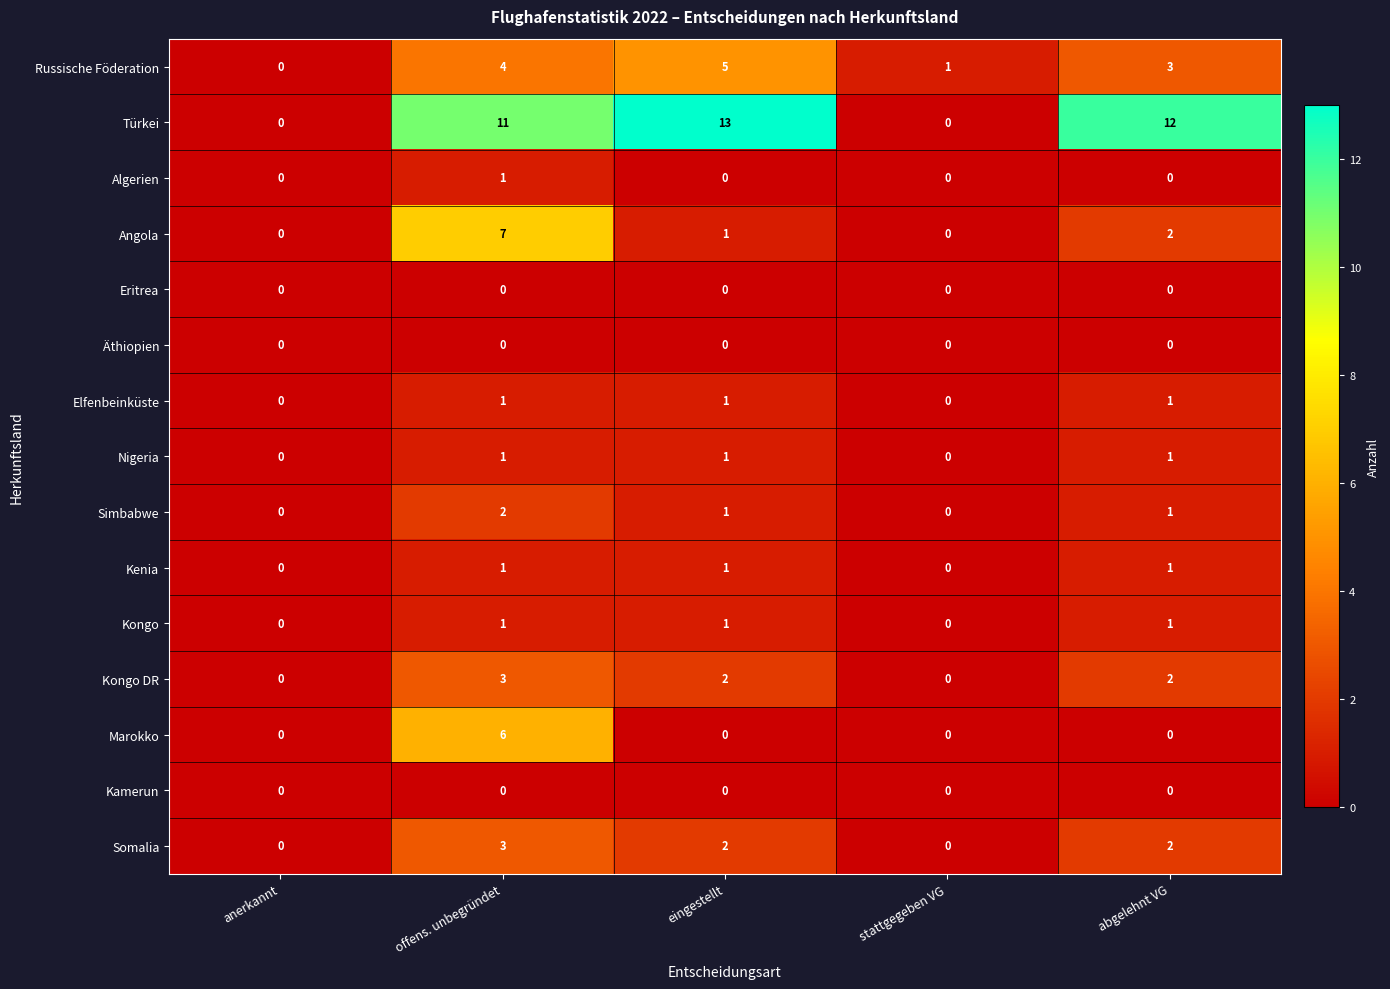

Which category has the highest value across all series?

eingestellt